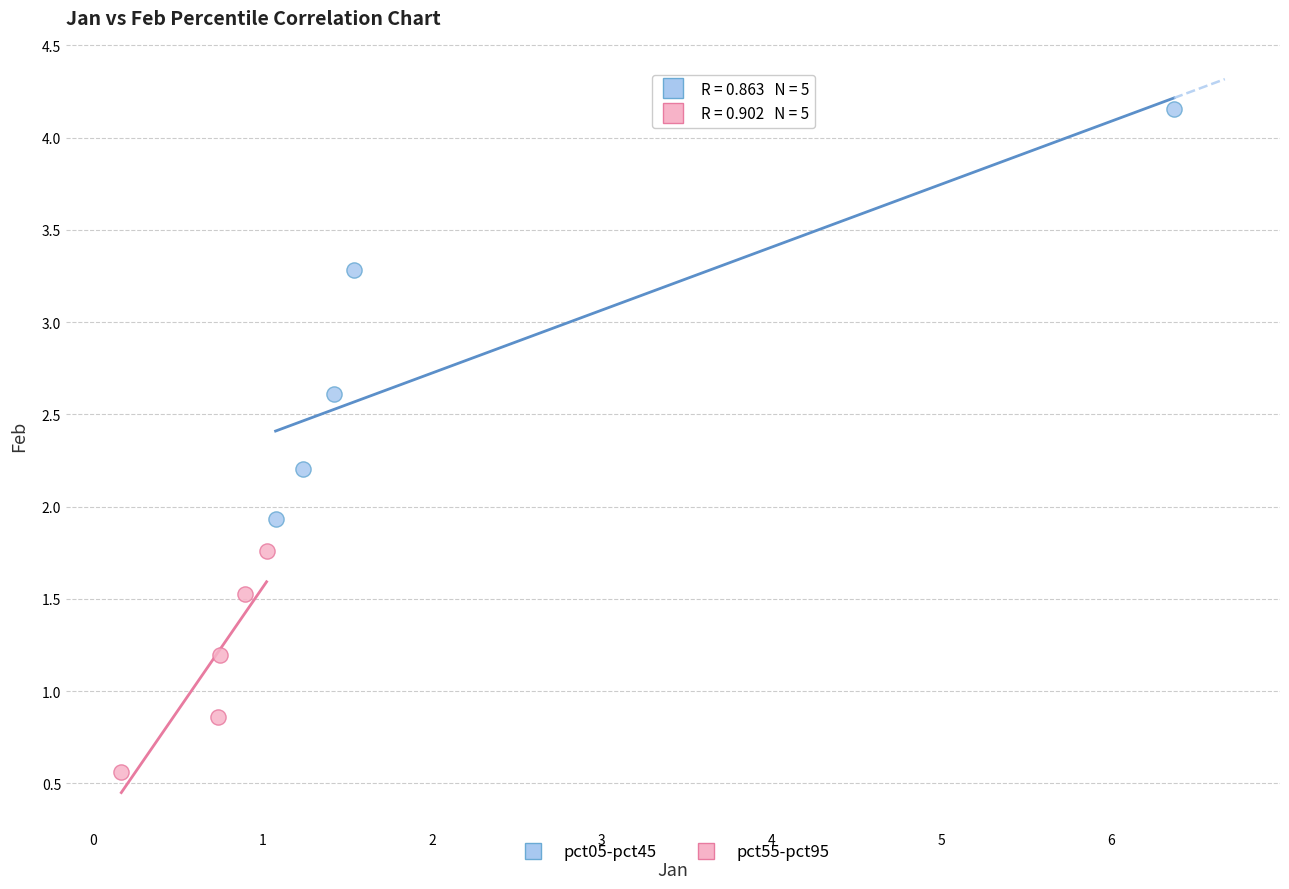

Which series reaches the minimum Y coordinate?

pct55-pct95